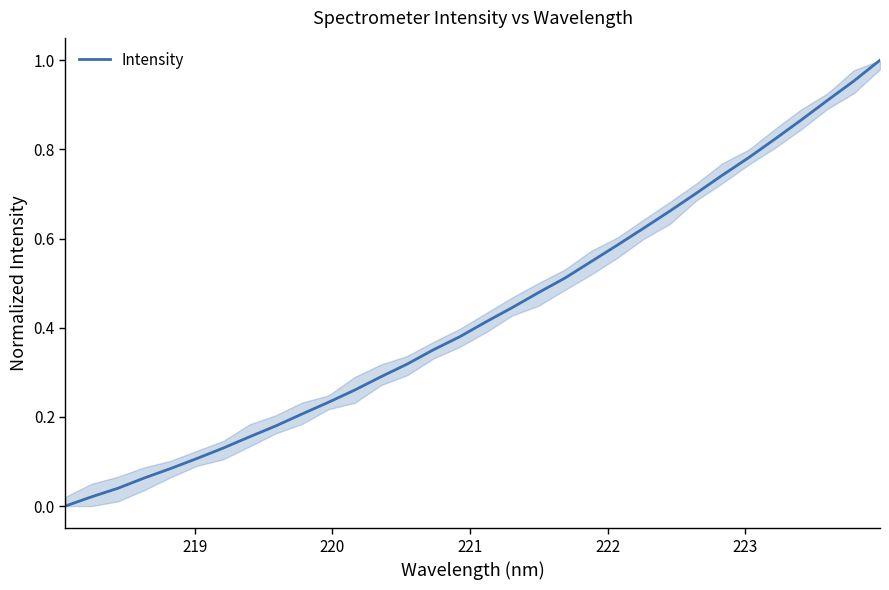

Reading left to right, extract all data points from this chart.

0.0	0.0	0.0	0.1	0.1	0.1	0.1	0.2	0.2	0.2	0.2	0.3	0.3	0.3	0.4	0.4	0.4	0.4	0.5	0.5	0.5	0.6	0.6	0.7	0.7	0.7	0.8	0.8	0.9	0.9	1.0	1.0